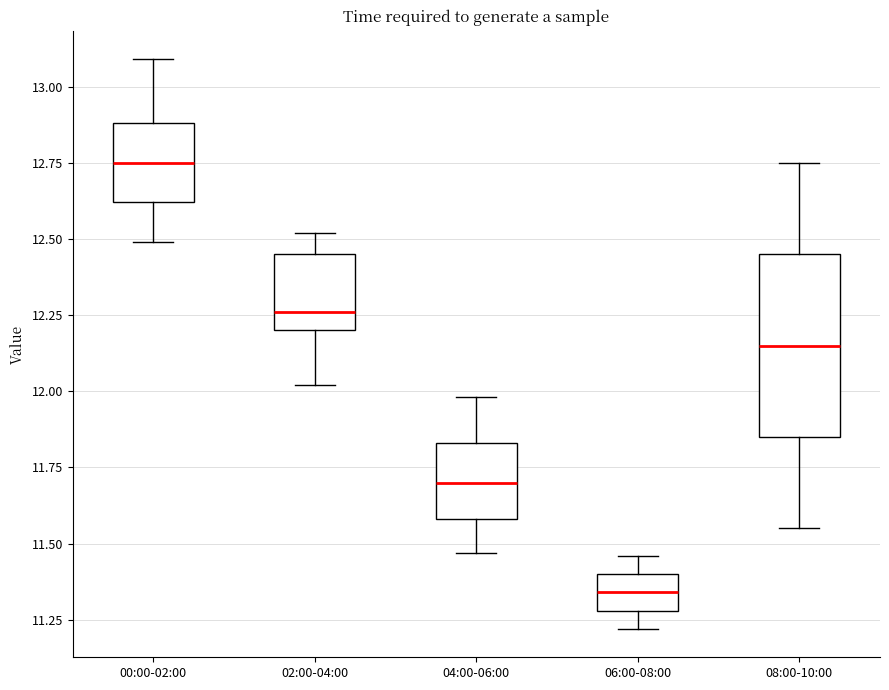

Where does the median line of the box for 04:00-06:00 sit on the y-axis? The values are not printed on the chart, so give them approximately, as read against the axis.

11.70